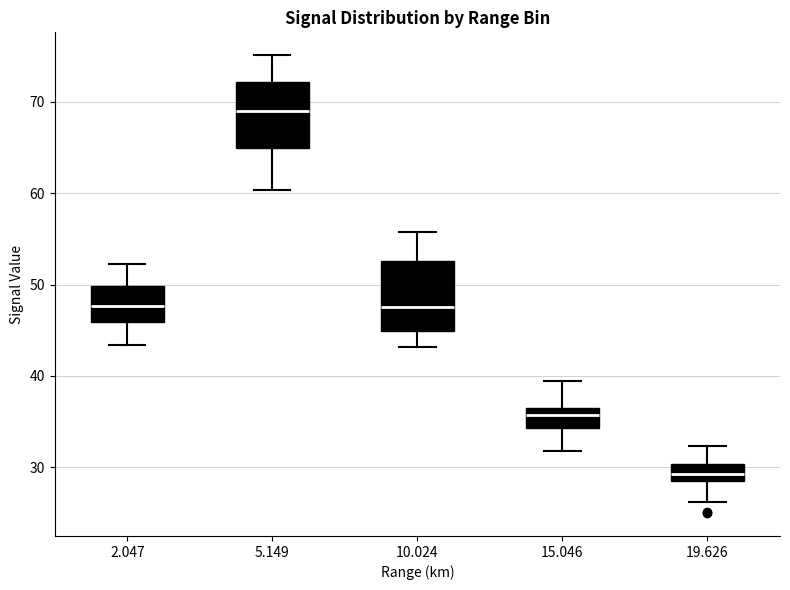

Which box has the lowest median line?

19.626